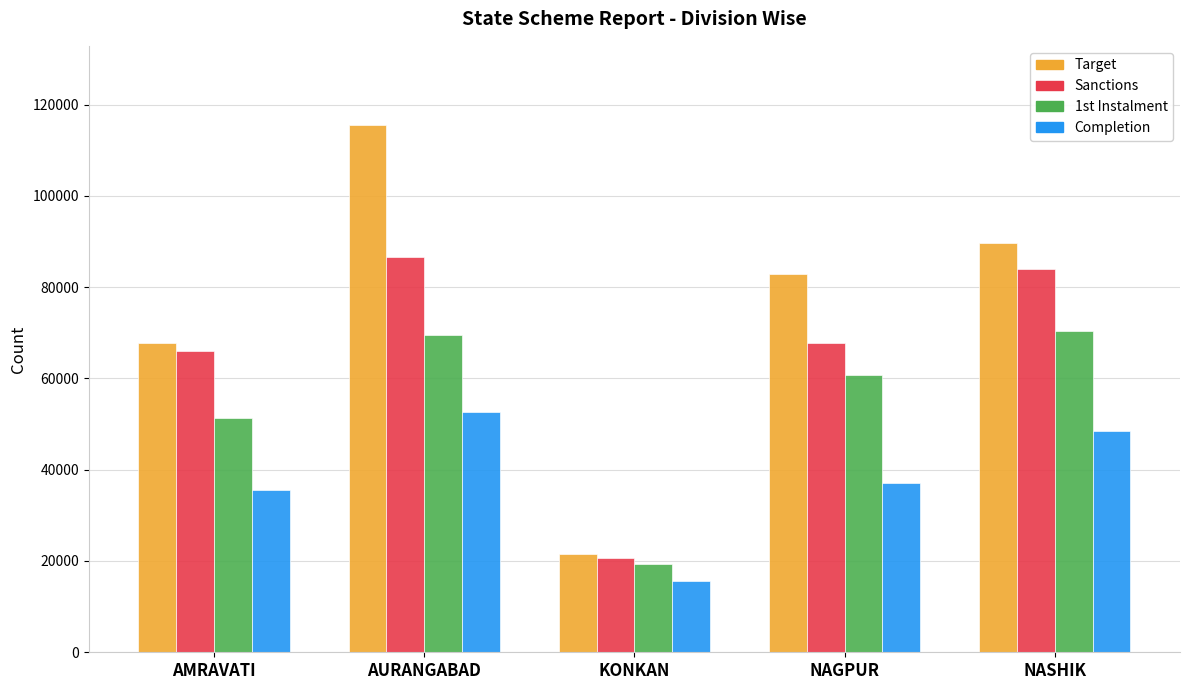

Which series changed the most between AURANGABAD and KONKAN?

Target